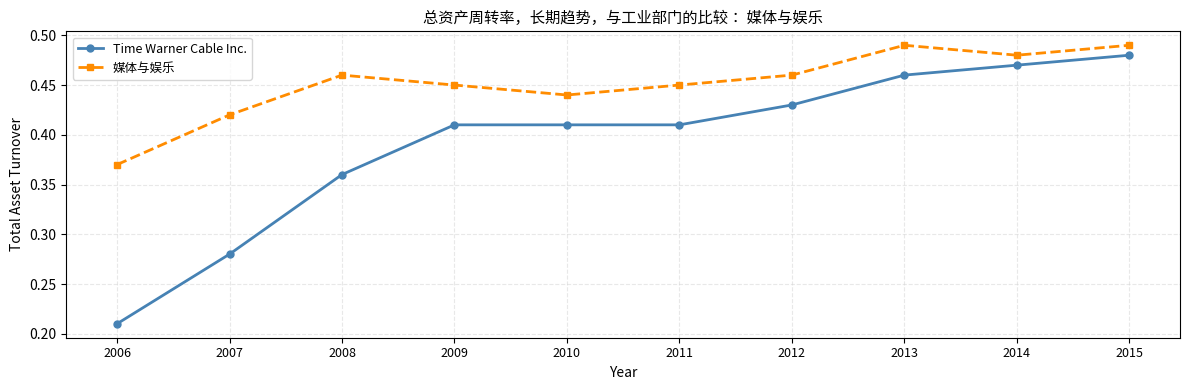

At which label does Time Warner Cable Inc. reach its peak?

2015